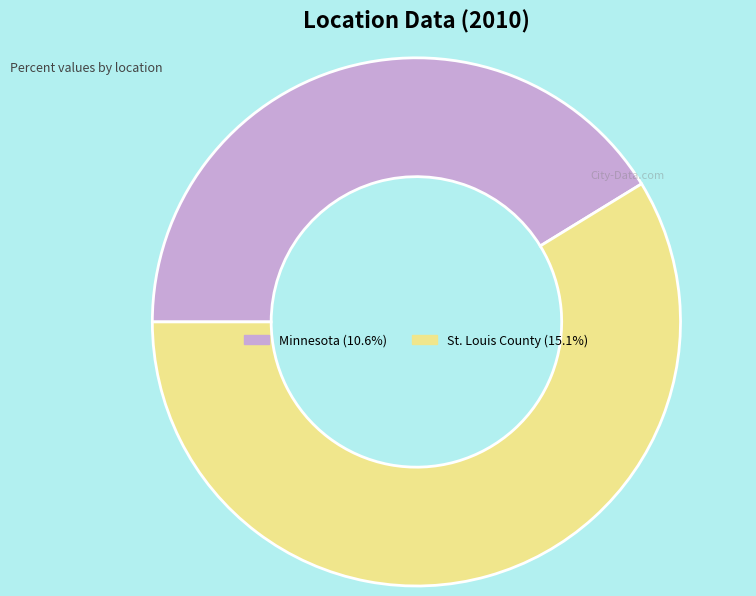

Between St. Louis County and Minnesota, which is larger?

St. Louis County